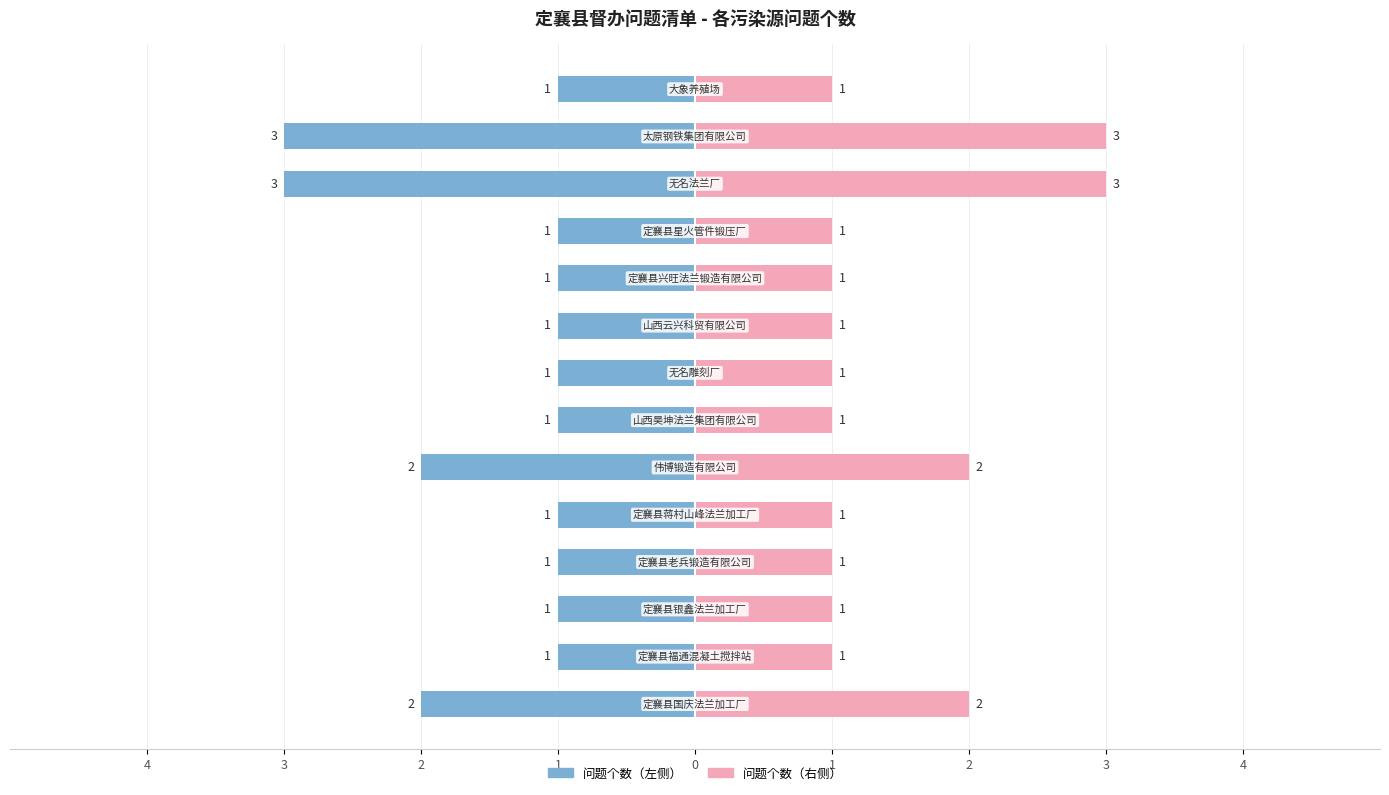

What is the minimum value shown in the chart?

1